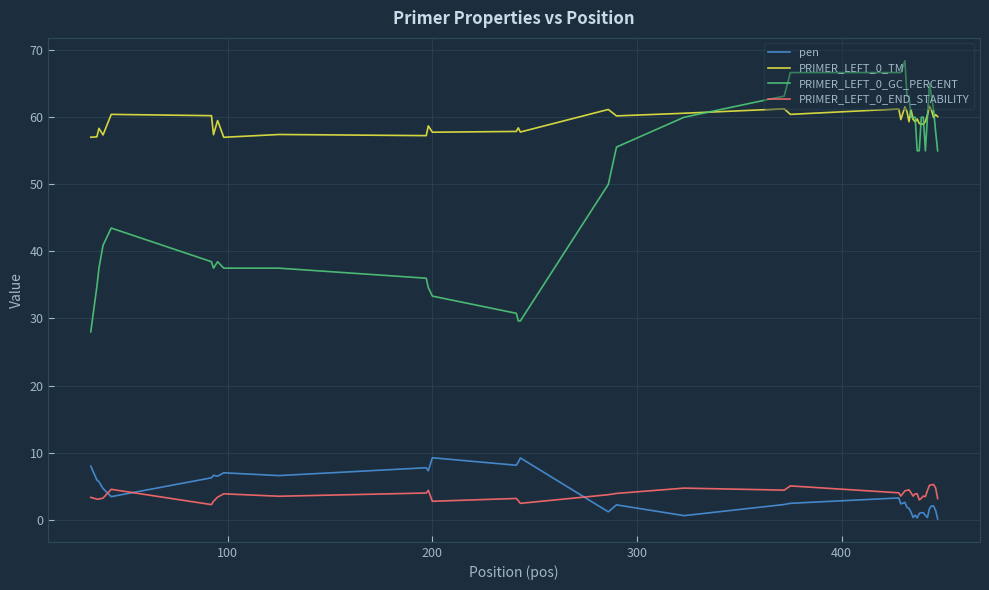

True or false: PRIMER_LEFT_0_END_STABILITY and PRIMER_LEFT_0_TM cross at least once.

False